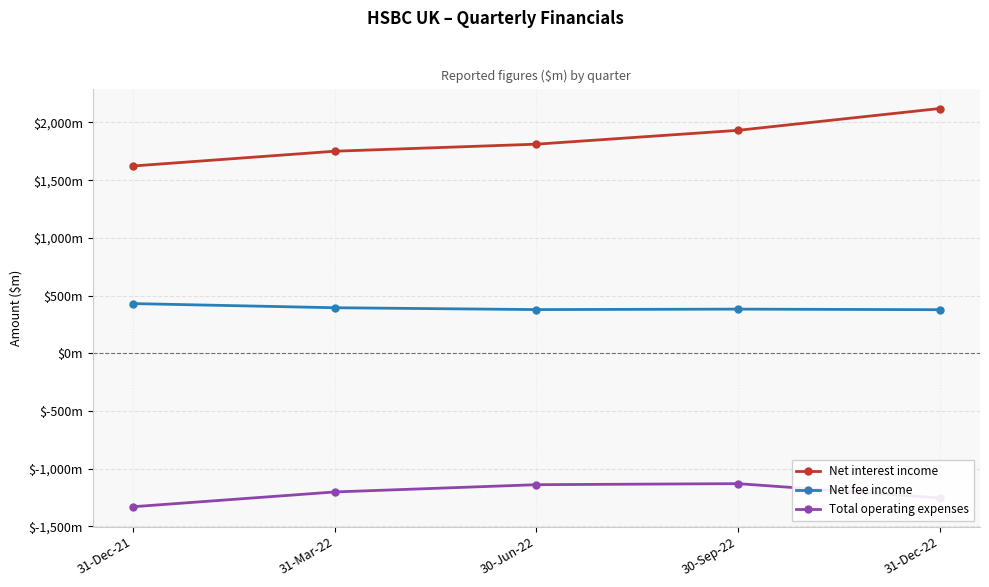

What are all the series names shown in the legend?

Net interest income, Net fee income, Total operating expenses